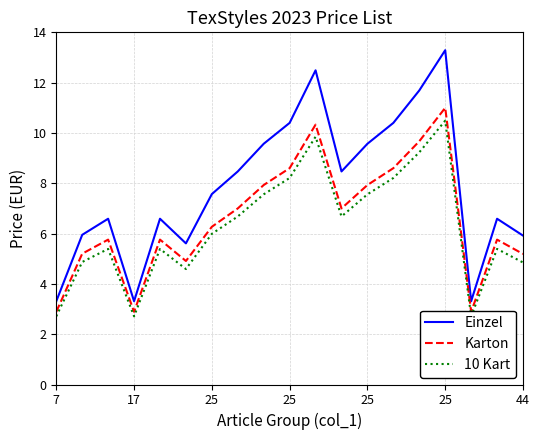

Where is the first local maximum for Karton?

25